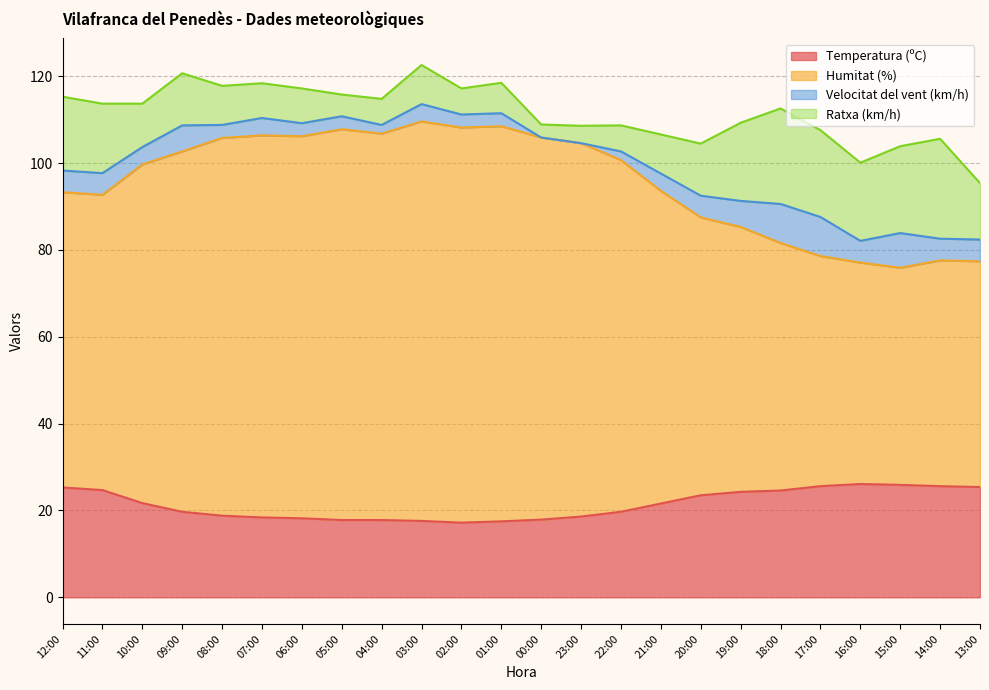

True or false: Temperatura (ºC) and Humitat (%) cross at least once.

False